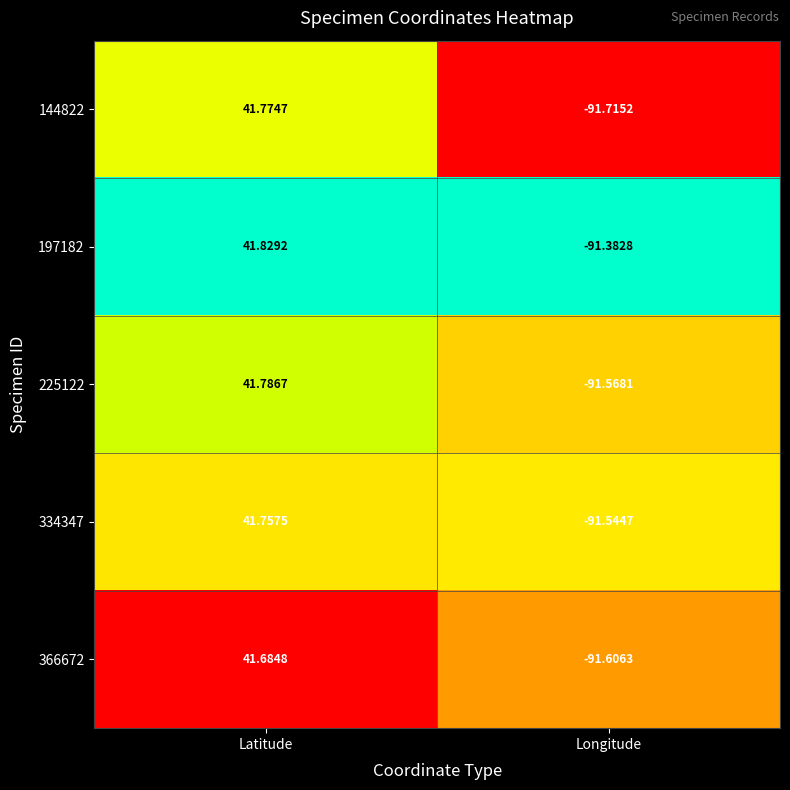

Where is 225122 nearest to the value -24?

Latitude